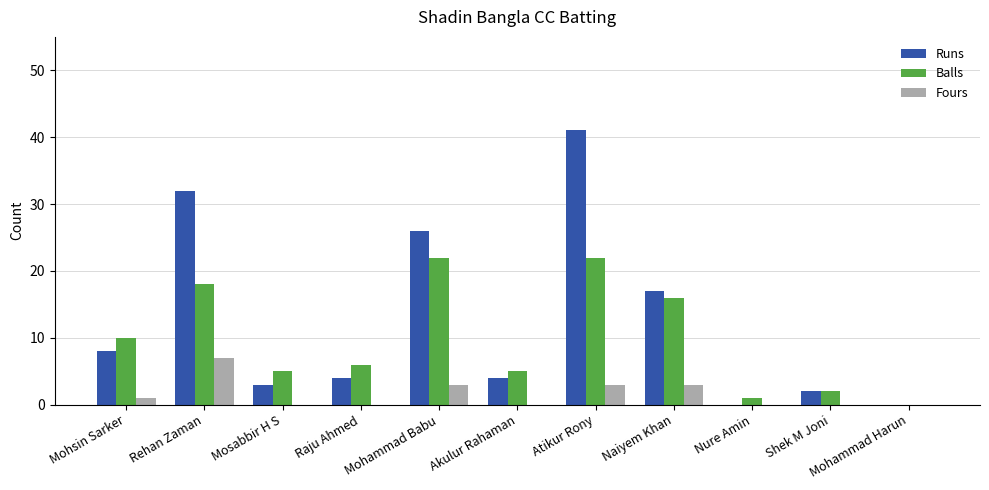

Reading right to left, list all the values displayed in this chart.

Runs: Mohammad Harun=0	Shek M Joni=2	Nure Amin=0	Naiyem Khan=17	Atikur Rony=41	Akulur Rahaman=4	Mohammad Babu=26	Raju Ahmed=4	Mosabbir H S=3	Rehan Zaman=32	Mohsin Sarker=8
Balls: Mohammad Harun=0	Shek M Joni=2	Nure Amin=1	Naiyem Khan=16	Atikur Rony=22	Akulur Rahaman=5	Mohammad Babu=22	Raju Ahmed=6	Mosabbir H S=5	Rehan Zaman=18	Mohsin Sarker=10
Fours: Mohammad Harun=0	Shek M Joni=0	Nure Amin=0	Naiyem Khan=3	Atikur Rony=3	Akulur Rahaman=0	Mohammad Babu=3	Raju Ahmed=0	Mosabbir H S=0	Rehan Zaman=7	Mohsin Sarker=1